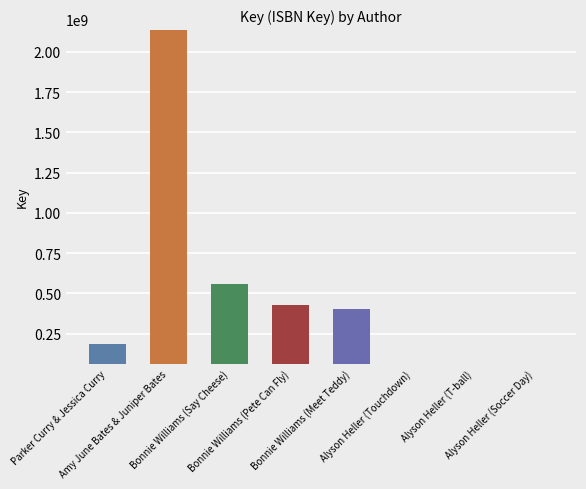

How many categories are shown in the chart?

8